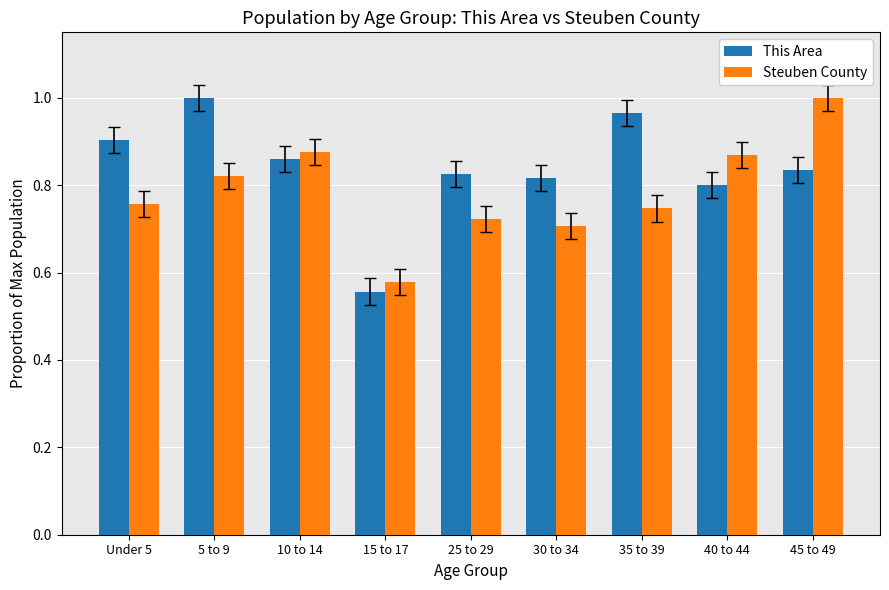

At which label is Steuben County closest to 0?

15 to 17